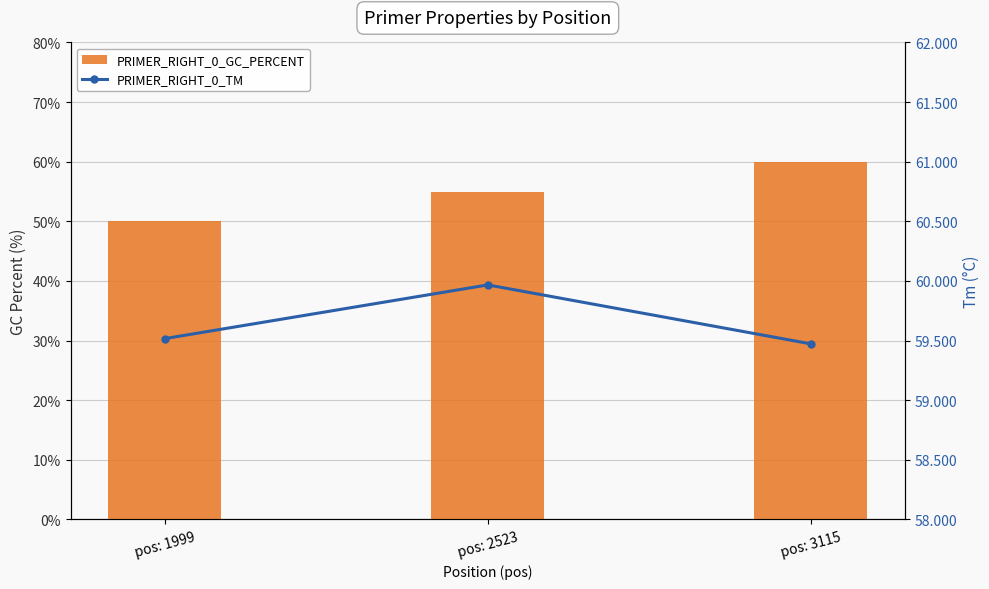

The value of PRIMER_RIGHT_0_TM at pos: 3115 is 78.5. True or false?

False